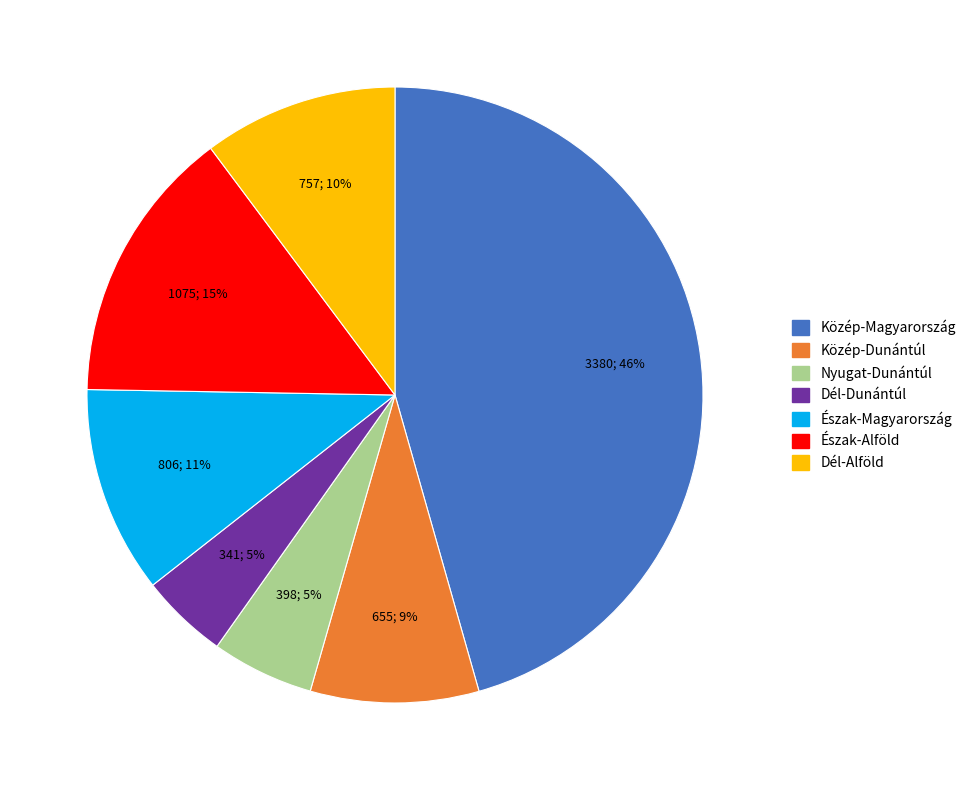

To the nearest percent, what percentage of the pie is Dél-Dunántúl?

5%